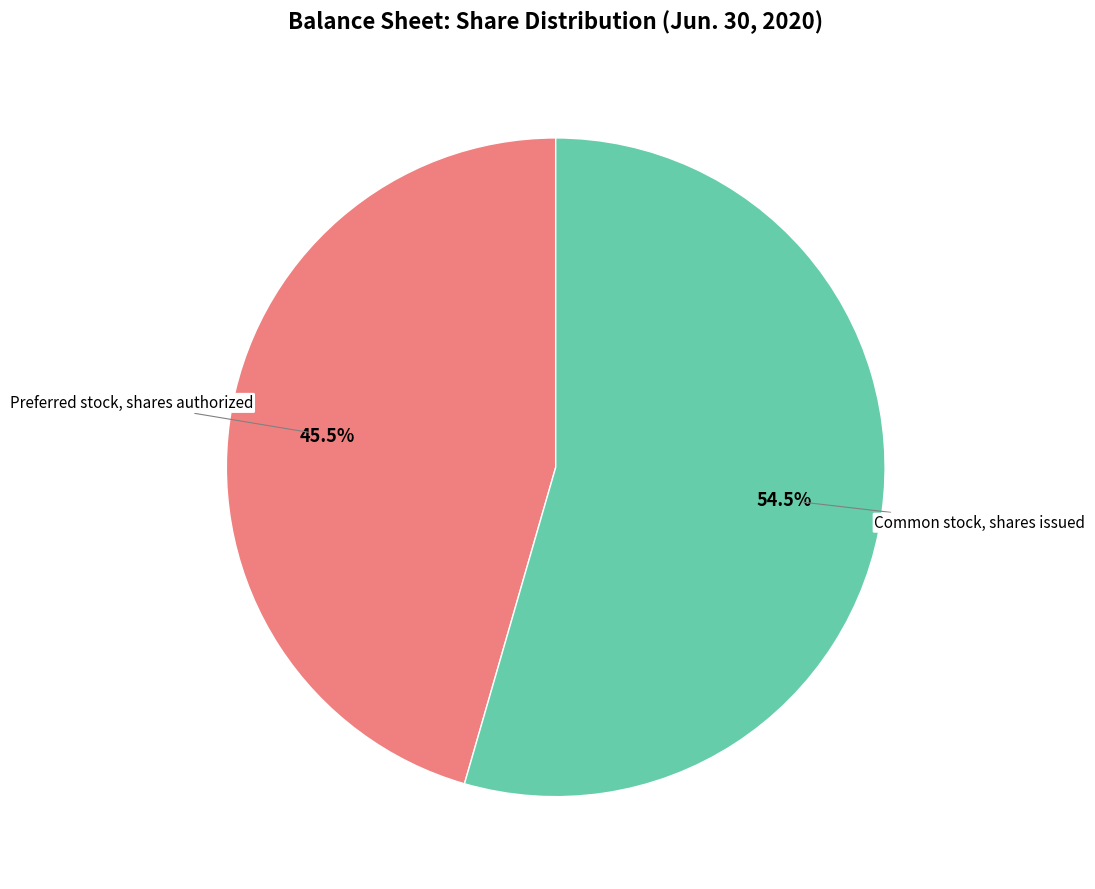

How many segments does this pie chart have?

2